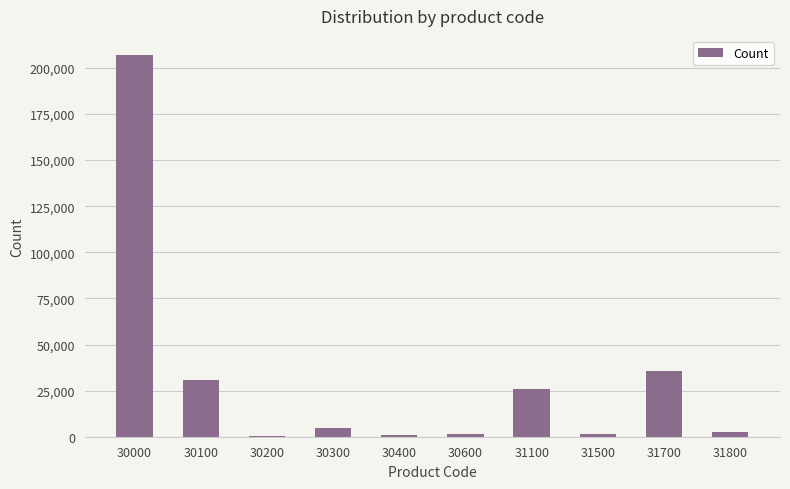

What is the change in value from 30300 to 31700?

+30458